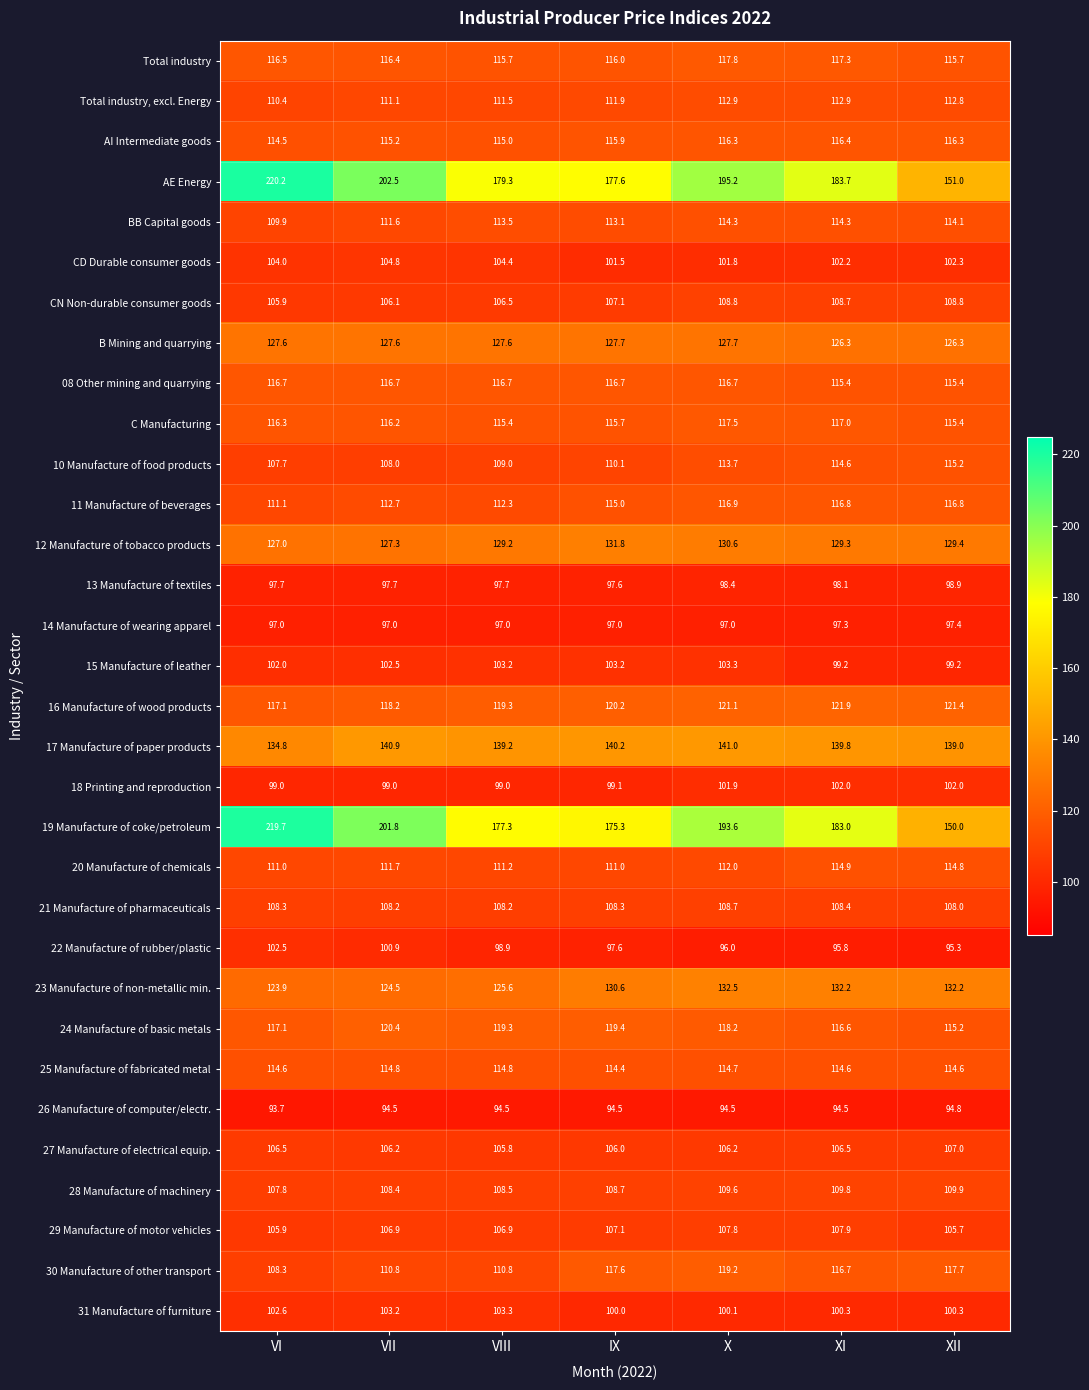

The 08 Other mining and quarrying series shows 171.2 at VIII. True or false?

False